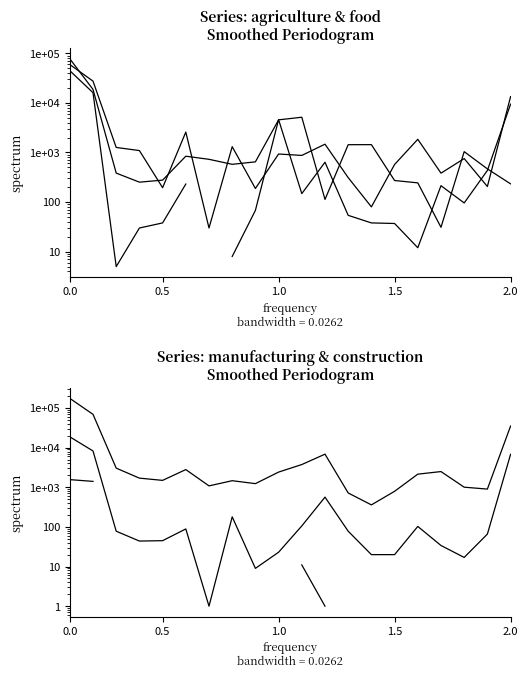

The value of transport vehicles (col_22) at 10 is 58.0. True or false?

False